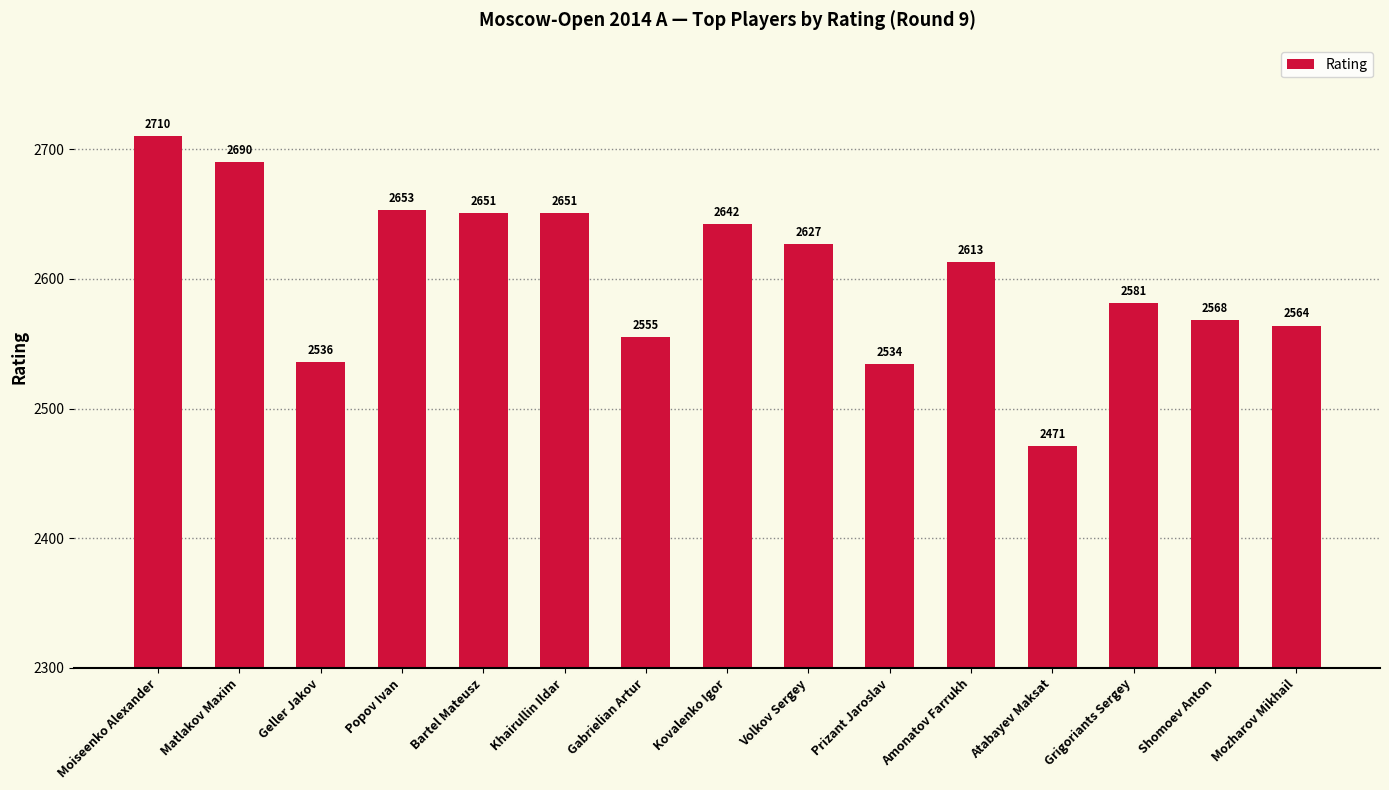

What is the value of the 13th bar from the left?

2581